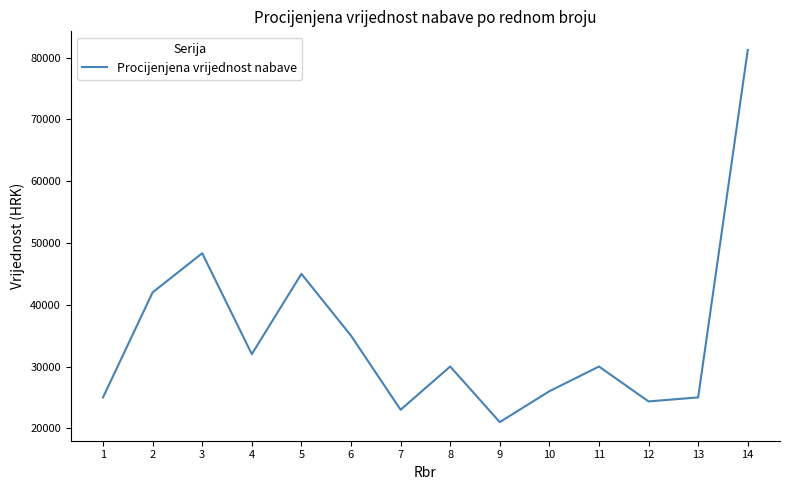

What is the sum of all values?

487941.9